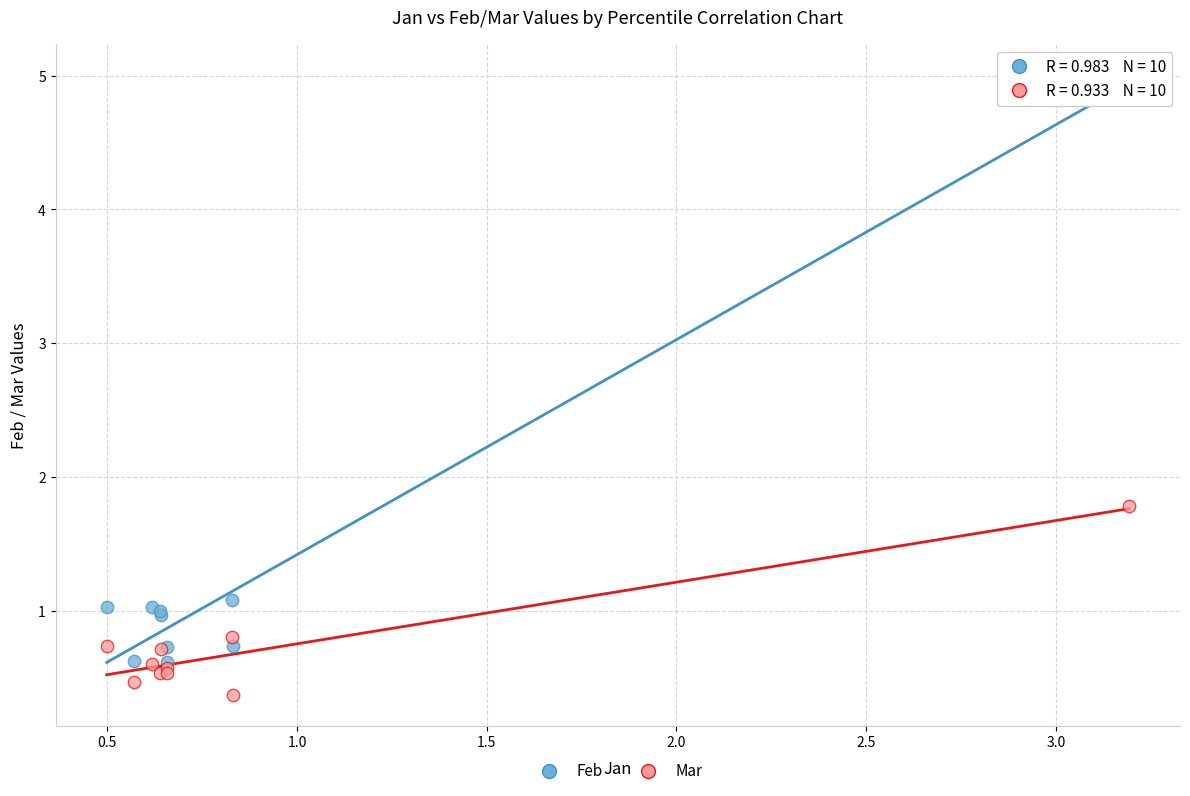

Which series reaches the minimum Y coordinate?

Mar